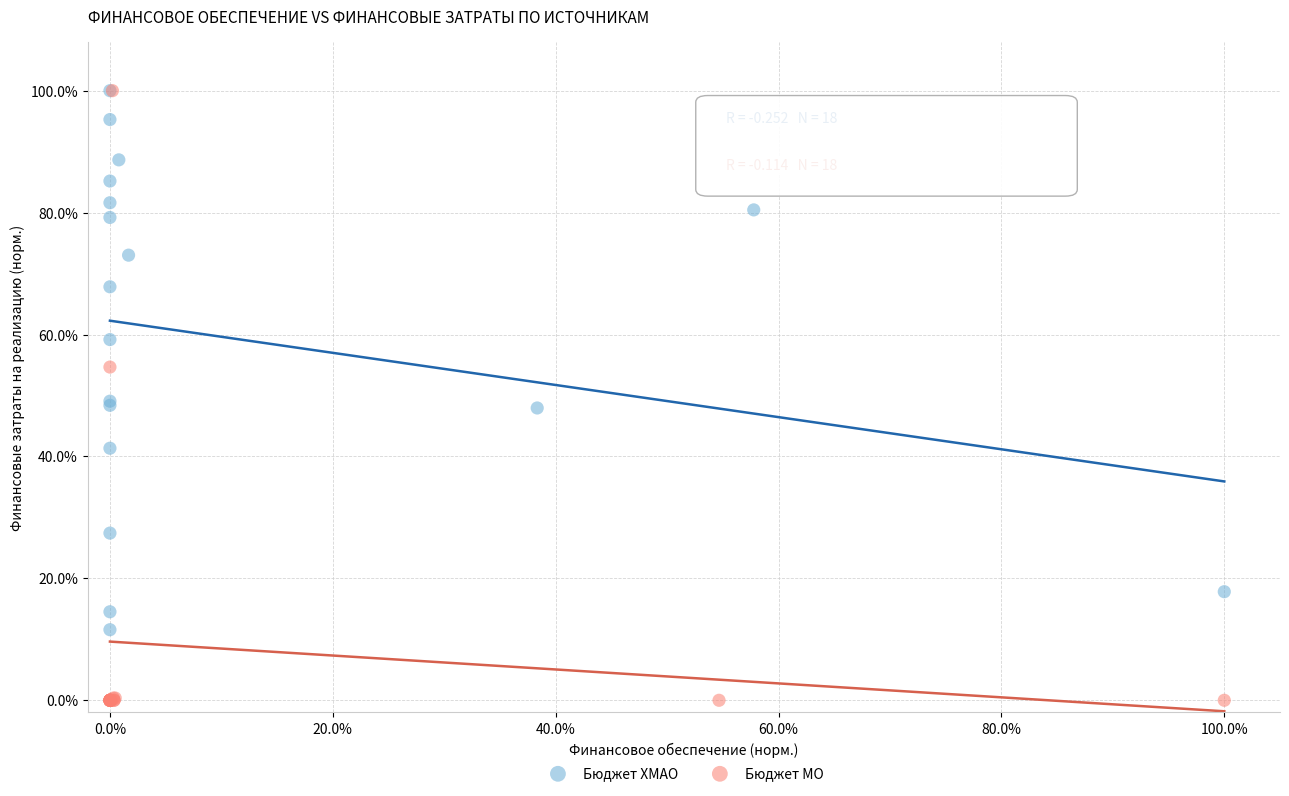

What are all the series names shown in the legend?

Бюджет ХМАО, Бюджет МО